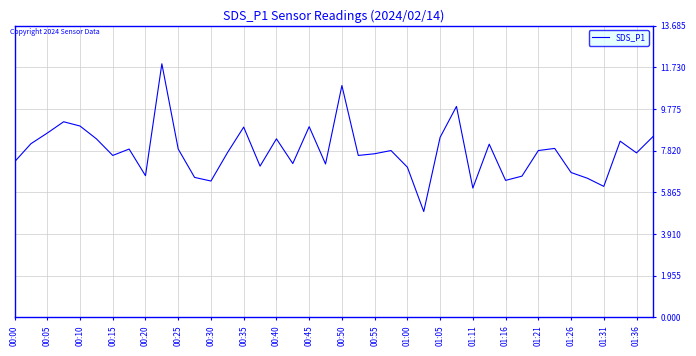

What is the difference between the maximum and minimum values?

6.9